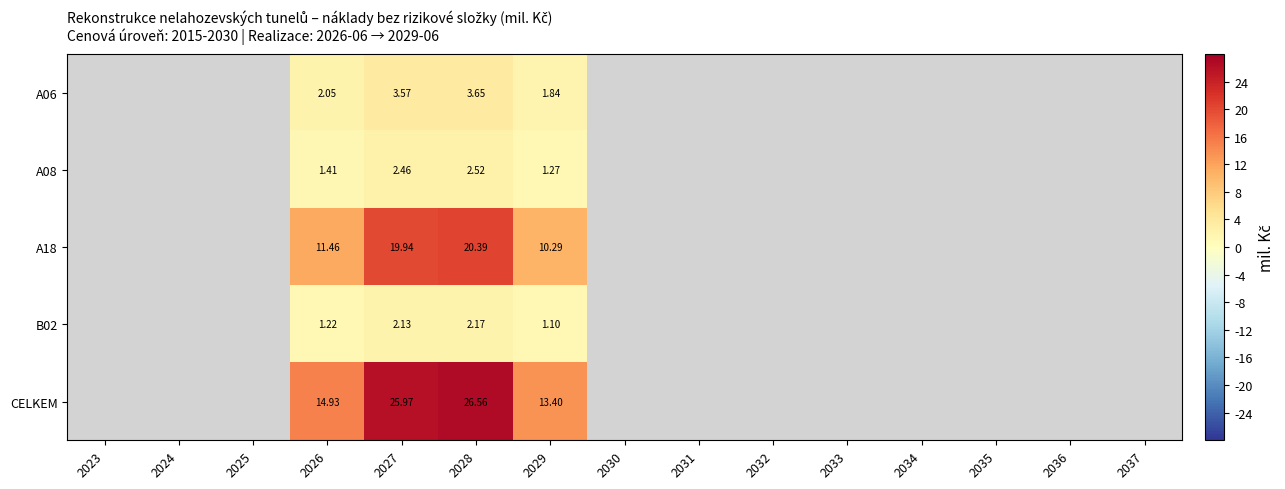

Is the value of A06 at 2026 greater than the value of A18 at 2029?

No